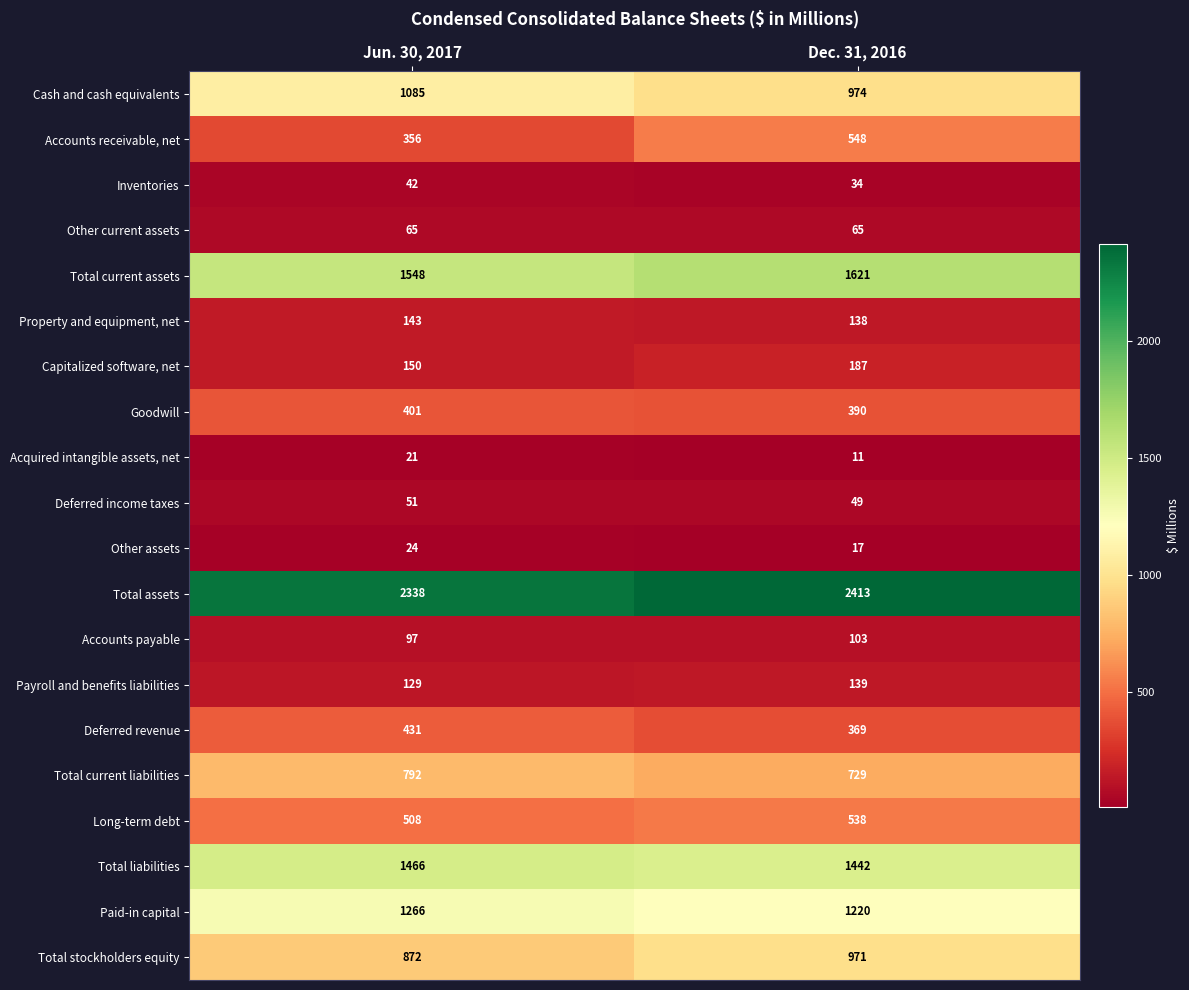

Which label corresponds to the smallest value in the chart?

Dec. 31, 2016